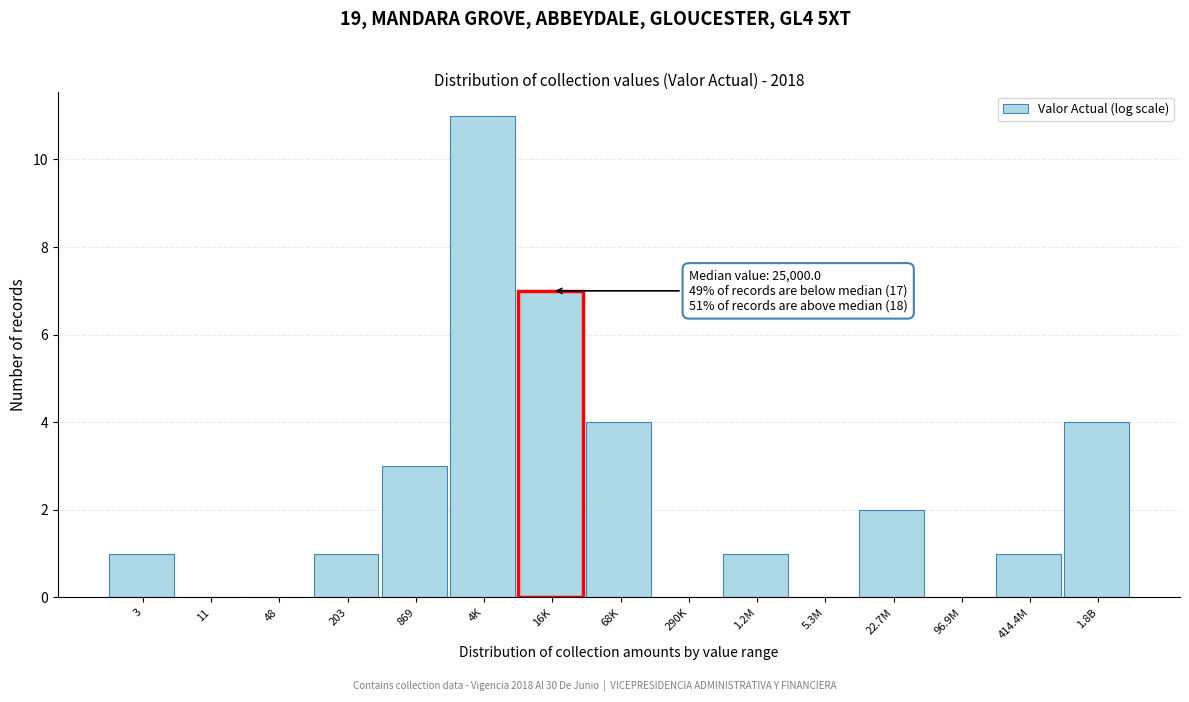

Reading left to right, what are all the values shown in this chart?

3=1	11=0	48=0	203=1	869=3	4K=11	16K=7	68K=4	290K=0	1.2M=1	5.3M=0	22.7M=2	96.9M=0	414.4M=1	1.8B=4